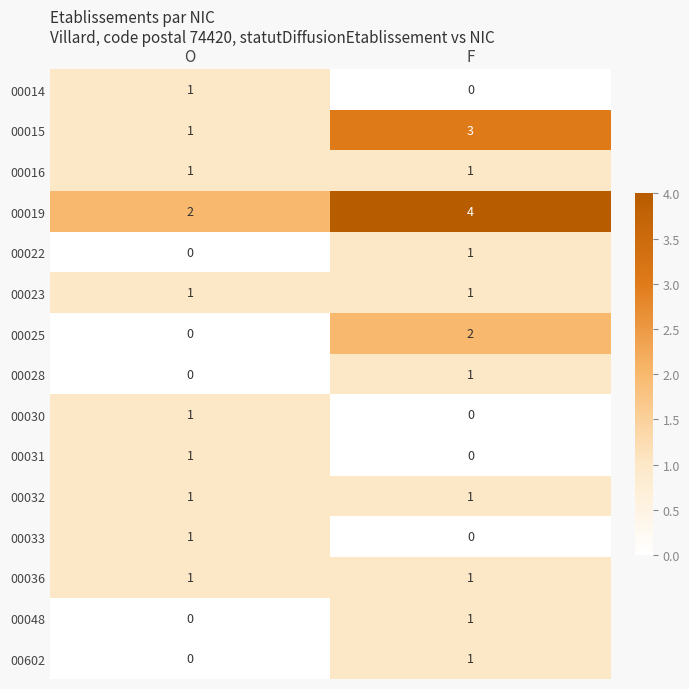

Rank the categories by 00048 value from highest to lowest.

F, O